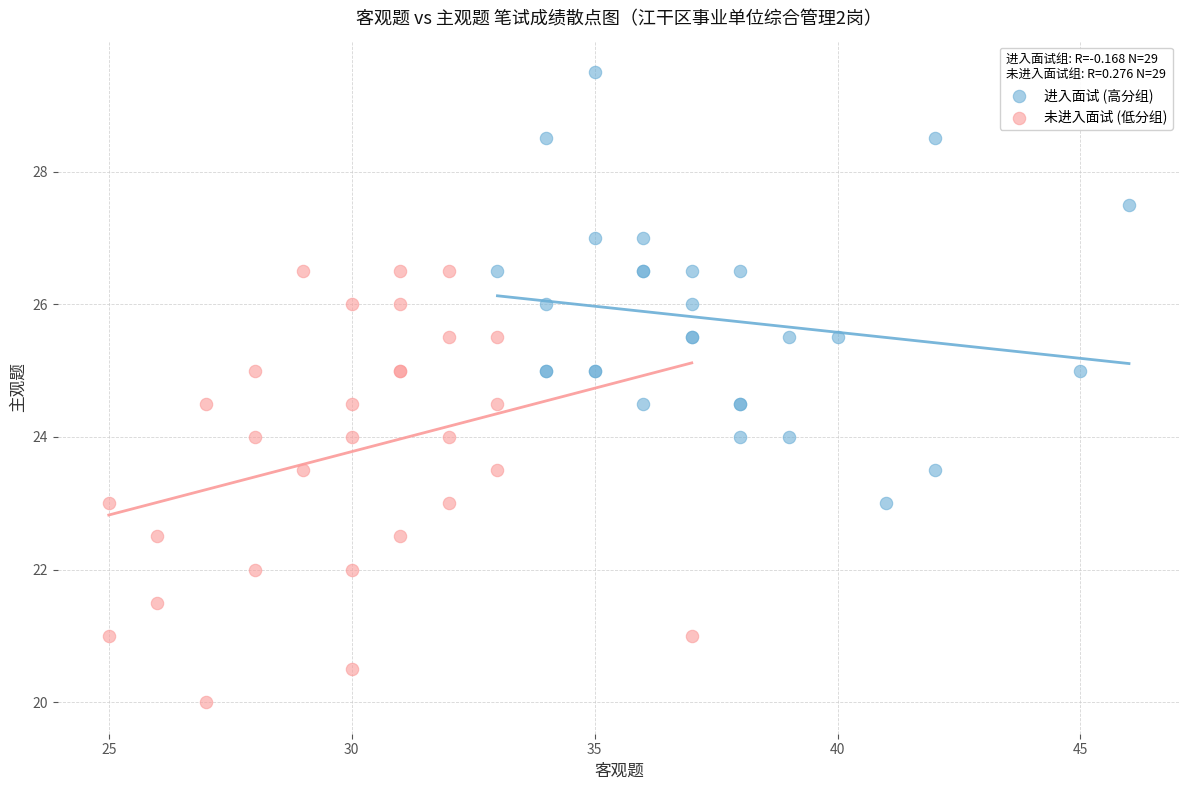

Which series reaches the minimum Y coordinate?

未进入面试 (低分组)